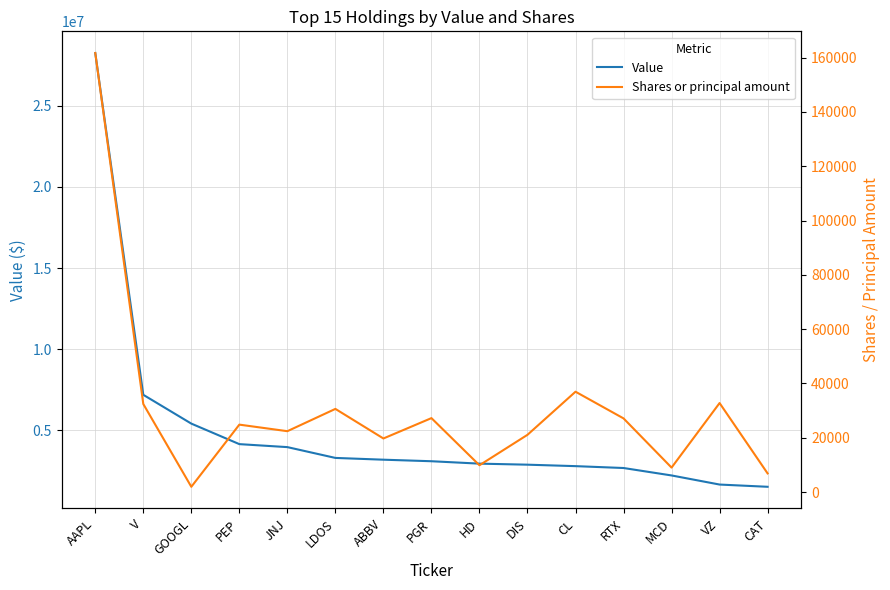

In Shares or principal amount, how many points are lower than both neighbors (excluding endpoints)?

5